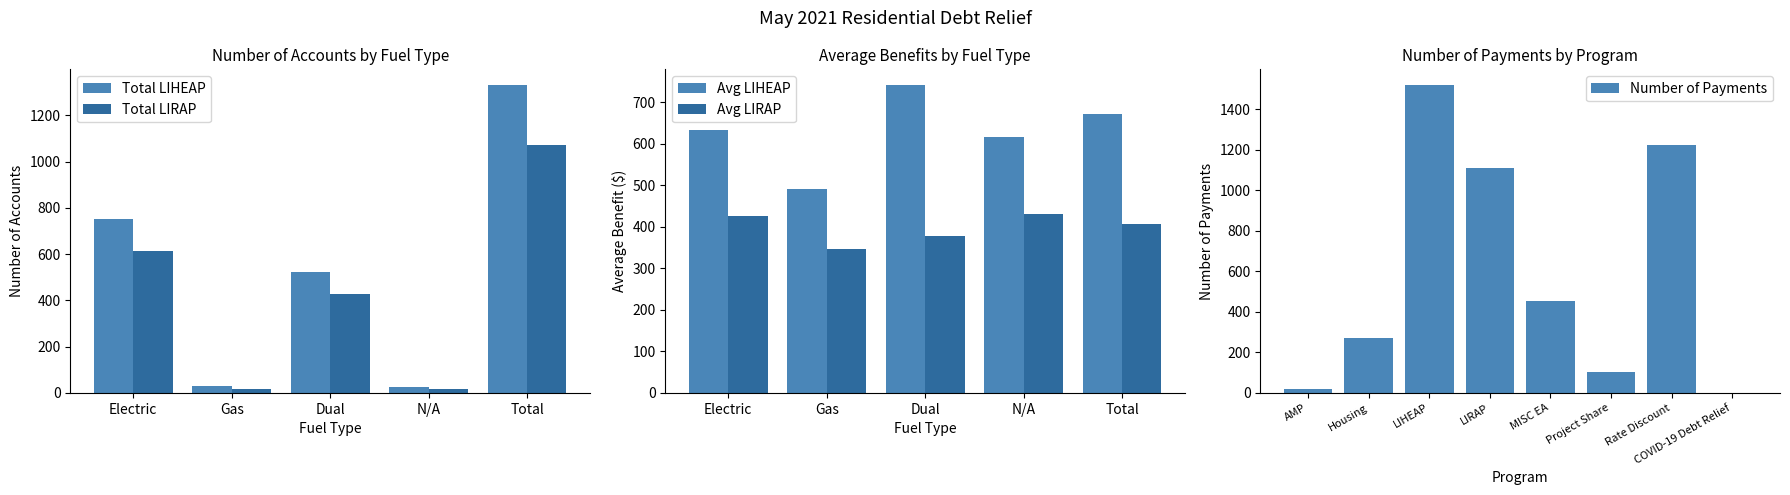

Rank the series by their average value, from highest to lowest.

Total LIHEAP, Total LIRAP